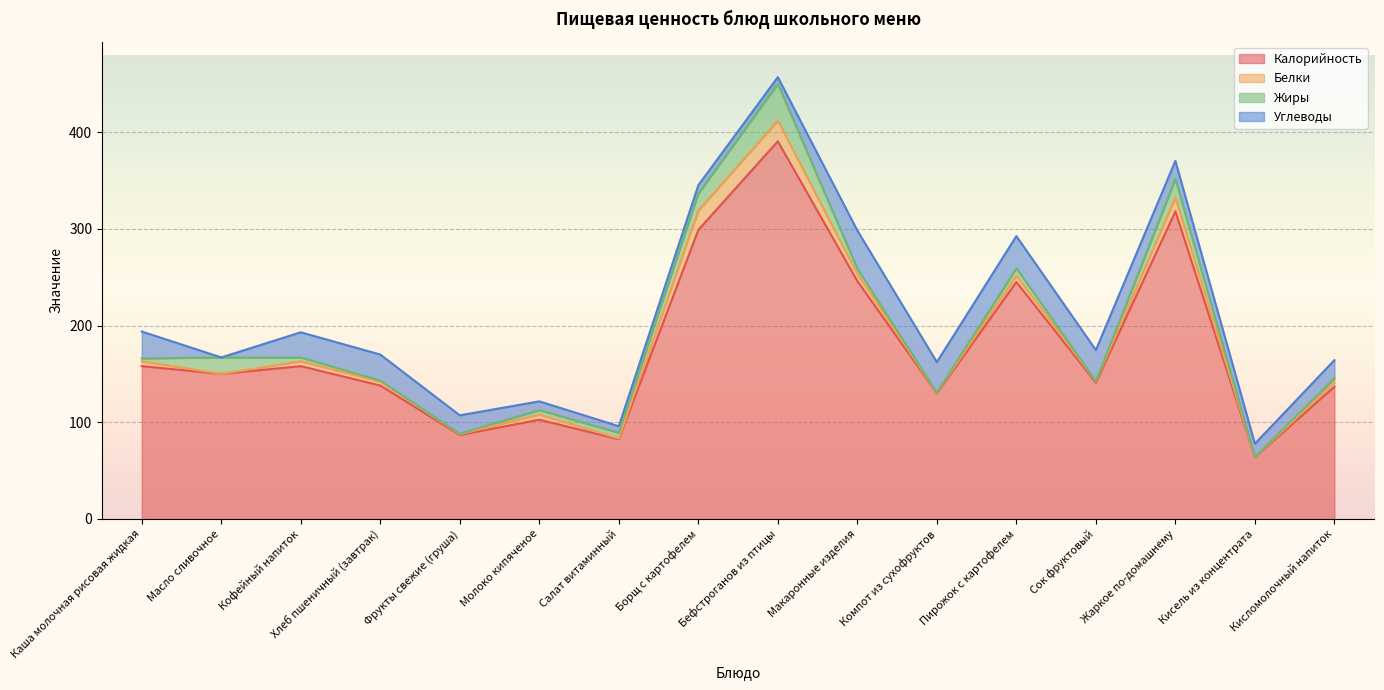

Reading left to right, extract all data points from this chart.

Калорийность: 158.0	150.0	158.0	138.0	86.9	102.6	82.5	298.8	390.4	246.0	130.0	245.0	141.0	318.0	64.0	136.7
Белки: 5.0	0.0	5.0	4.0	0.7	5.4	0.7	20.0	21.4	7.2	0.6	6.5	1.5	14.2	0.0	4.6
Жиры: 3.0	17.0	4.0	1.0	0.5	4.6	6.0	17.7	38.0	5.6	0.0	7.7	0.0	19.2	0.0	4.3
Углеводы: 27.8	0.0	26.0	27.0	19.0	9.0	6.7	8.5	6.9	39.4	31.6	33.2	32.1	18.8	13.8	18.6